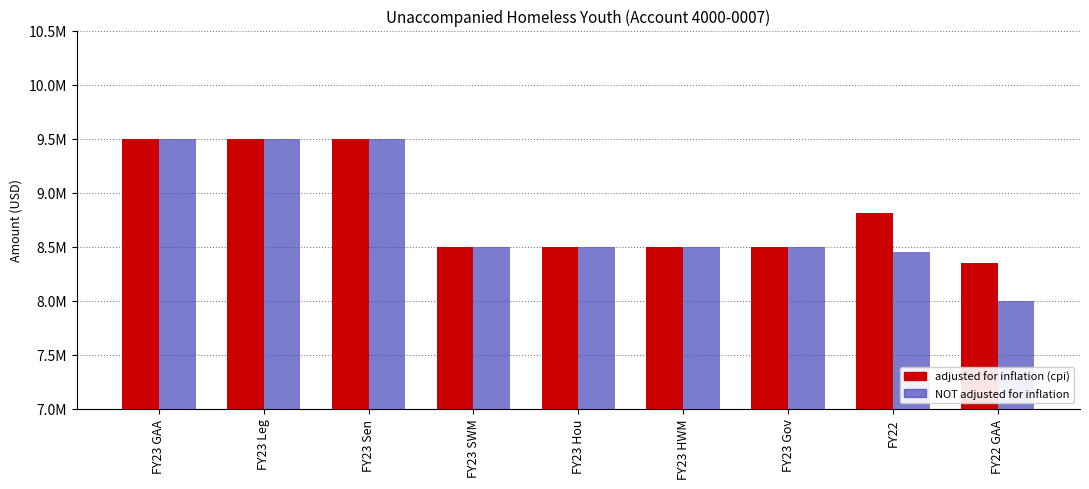

Reading left to right, extract all data points from this chart.

adjusted for inflation (cpi): 9500000	9500000	9500000	8500000	8500000	8500000	8500000	8815565	8346097
NOT adjusted for inflation: 9500000	9500000	9500000	8500000	8500000	8500000	8500000	8450000	8000000